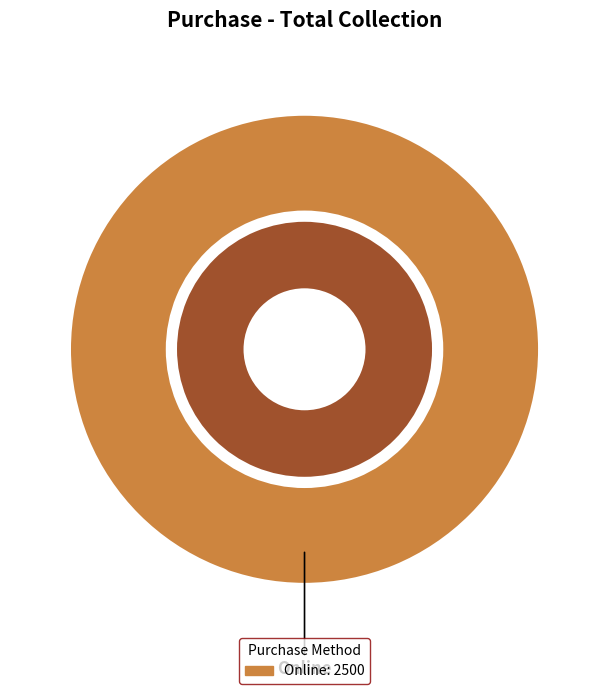

What portion of the pie excludes Cheque?

100.0%